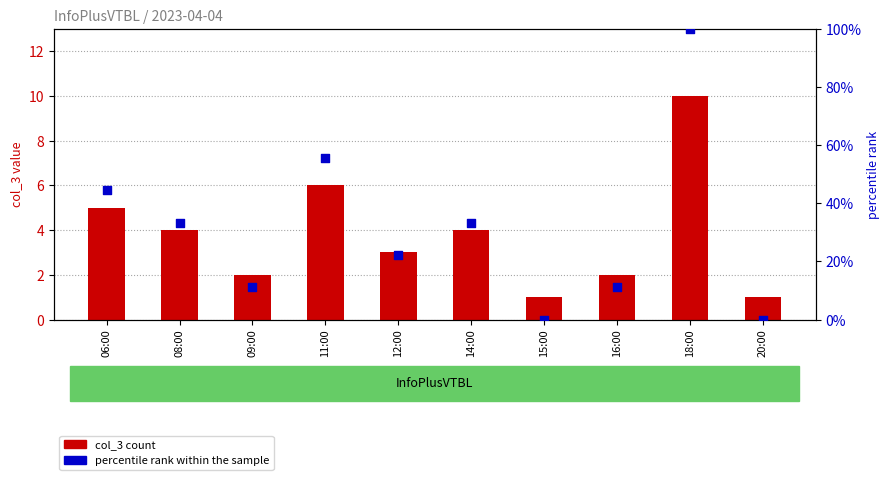

What is the total value across all series at 08:00?

37.3